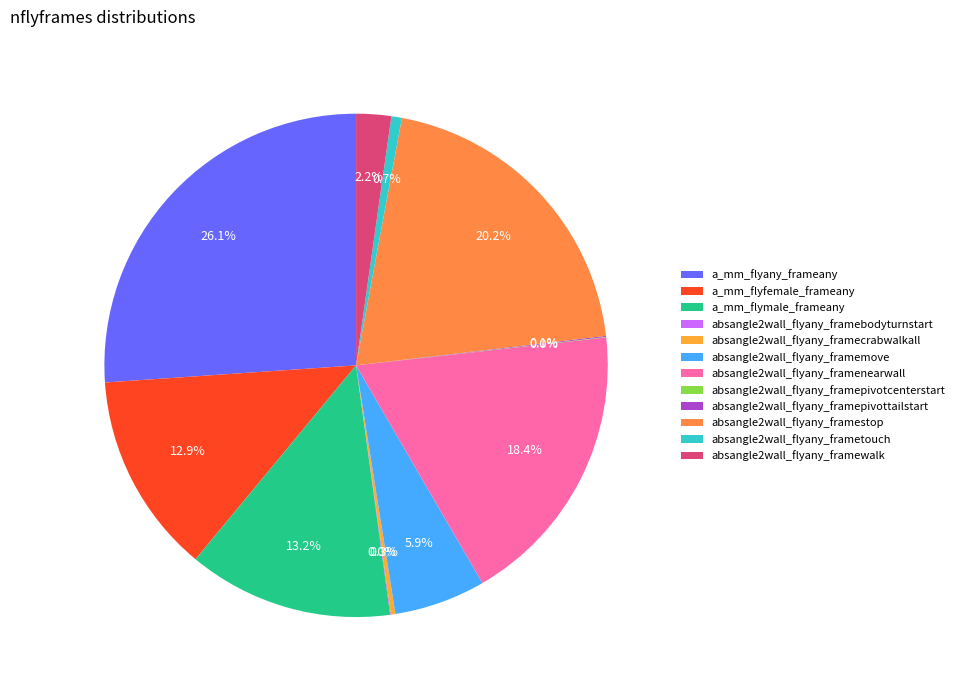

Rank the categories by value from highest to lowest.

a_mm_flyany_frameany, absangle2wall_flyany_framestop, absangle2wall_flyany_framenearwall, a_mm_flymale_frameany, a_mm_flyfemale_frameany, absangle2wall_flyany_framemove, absangle2wall_flyany_framewalk, absangle2wall_flyany_frametouch, absangle2wall_flyany_framecrabwalkall, absangle2wall_flyany_framepivottailstart, absangle2wall_flyany_framebodyturnstart, absangle2wall_flyany_framepivotcenterstart